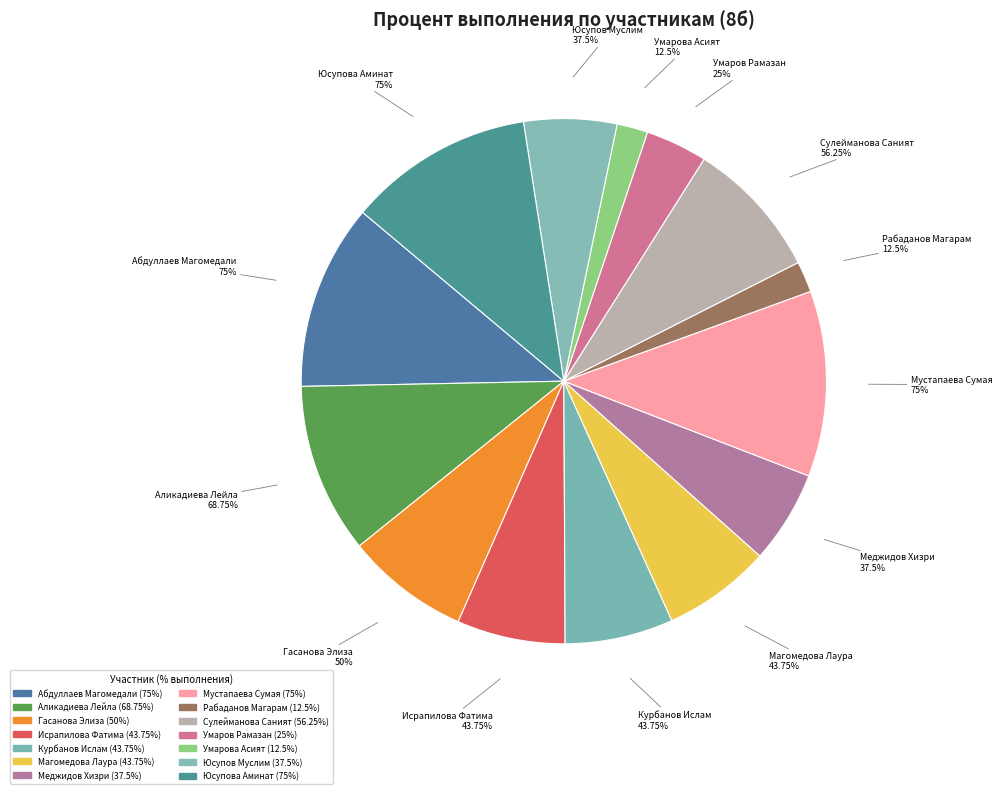

Between Рабаданов Магарам and Сулейманова Саният, which is larger?

Сулейманова Саният